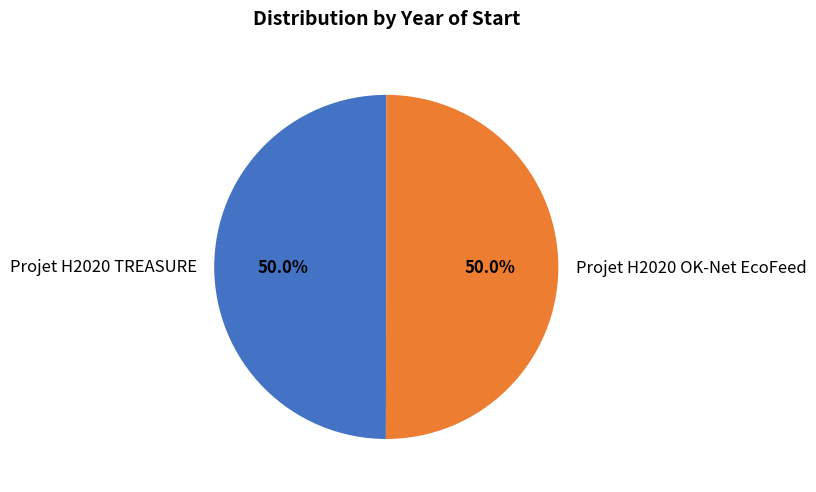

What is the ratio of the value at Projet H2020 TREASURE to the value at Projet H2020 OK-Net EcoFeed?

1.0